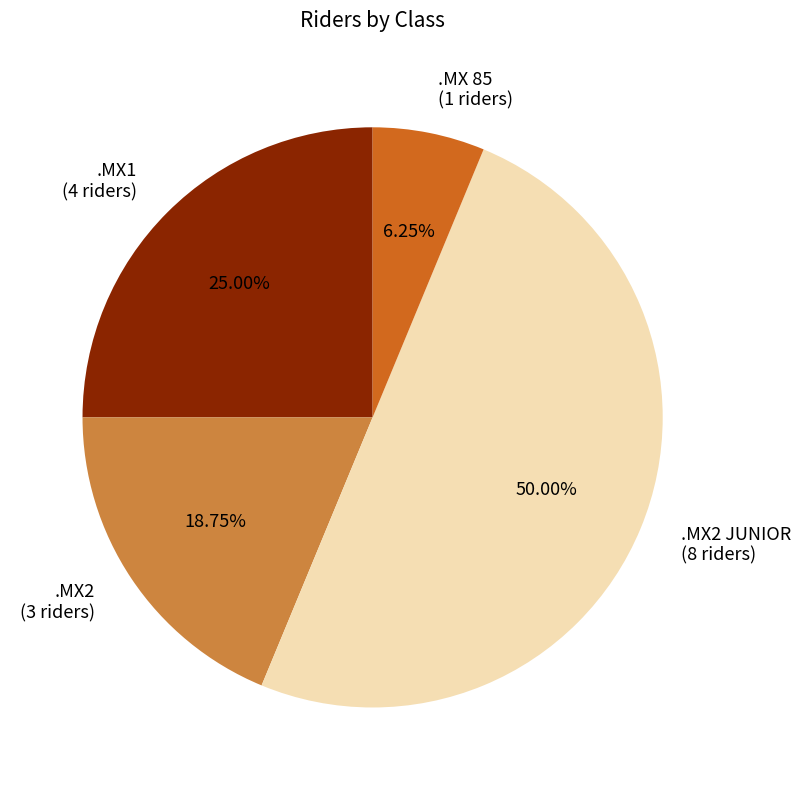

Rank the categories by value from lowest to highest.

.MX 85 (1 riders), .MX2 (3 riders), .MX1 (4 riders), .MX2 JUNIOR (8 riders)